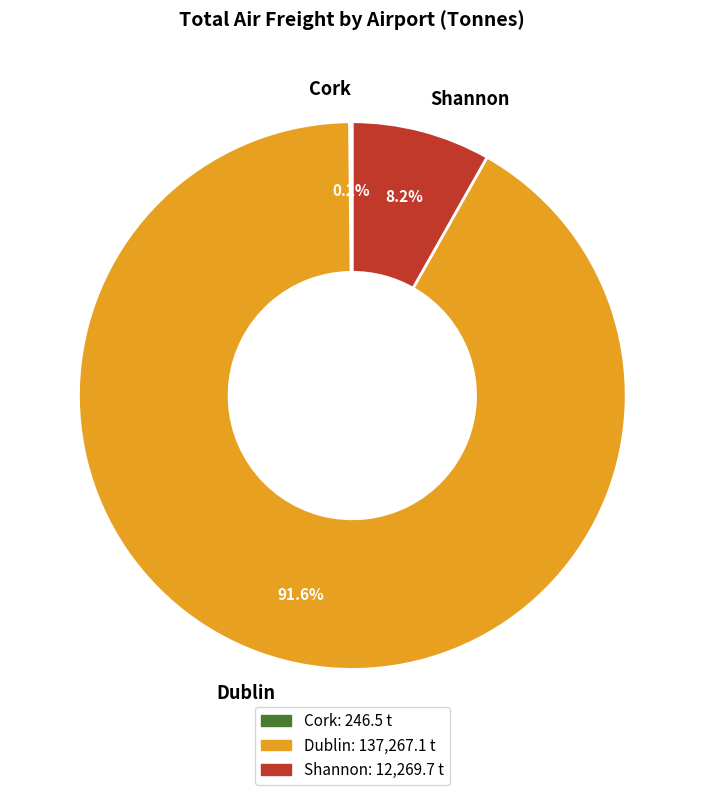

Does any single category account for the majority?

Yes